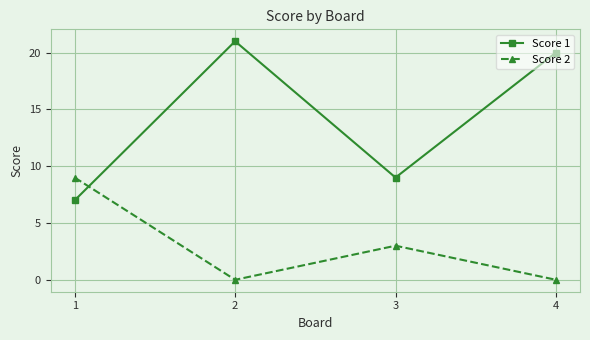

What are all the series names shown in the legend?

Score 1, Score 2